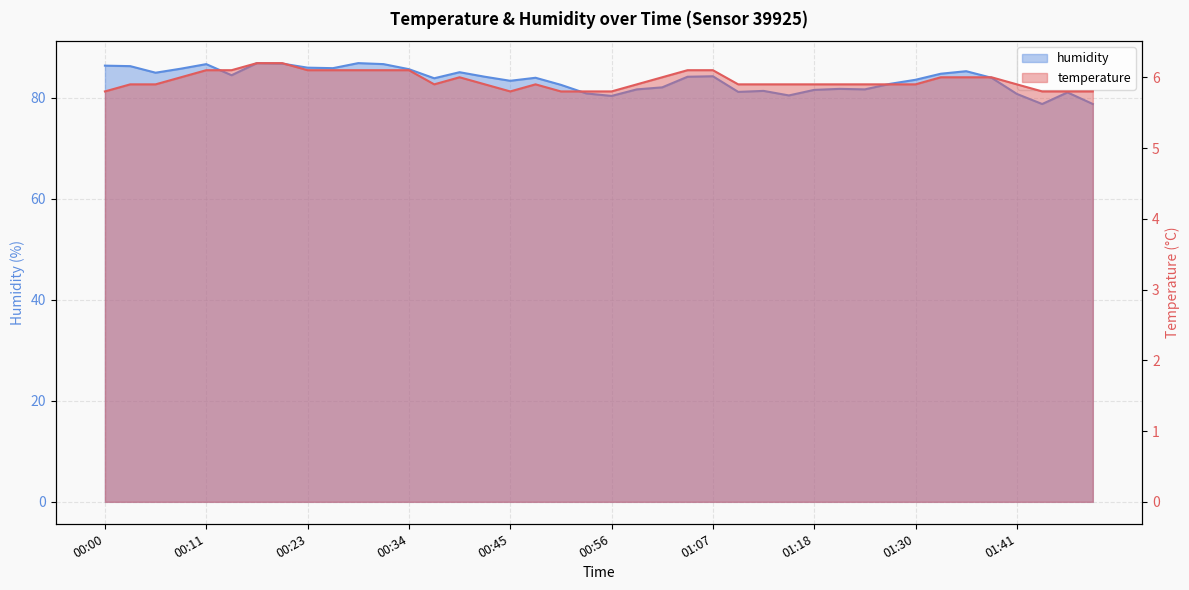

How many interior local valleys does the temperature series have?

2